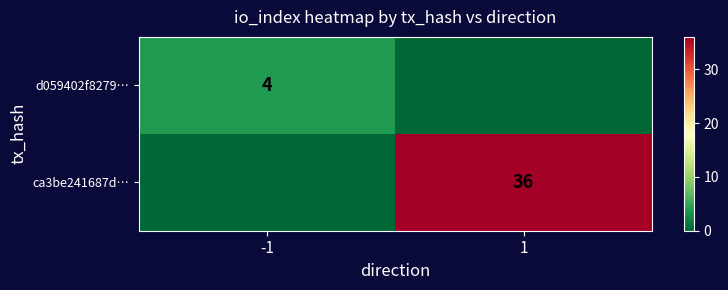

At which category is the sum across all series the highest?

1